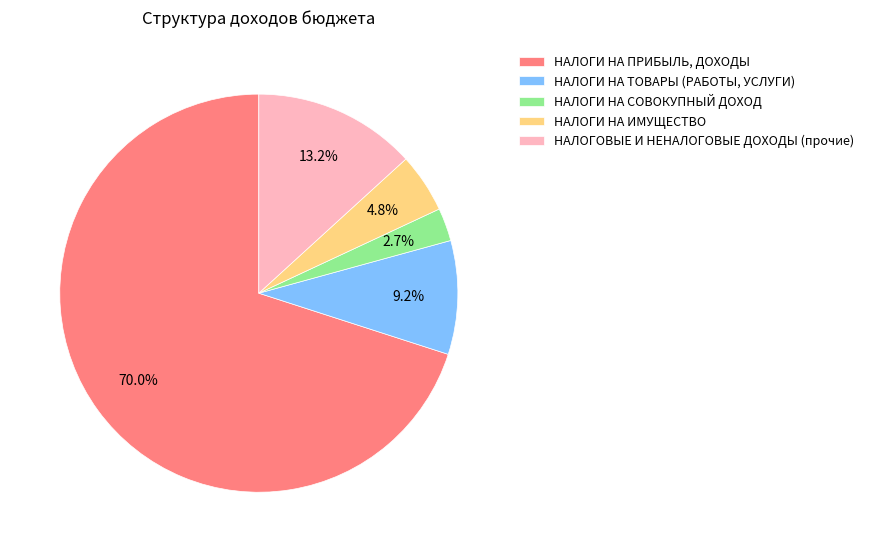

Is it true that НАЛОГИ НА ПРИБЫЛЬ, ДОХОДЫ is 84% of the pie?

False